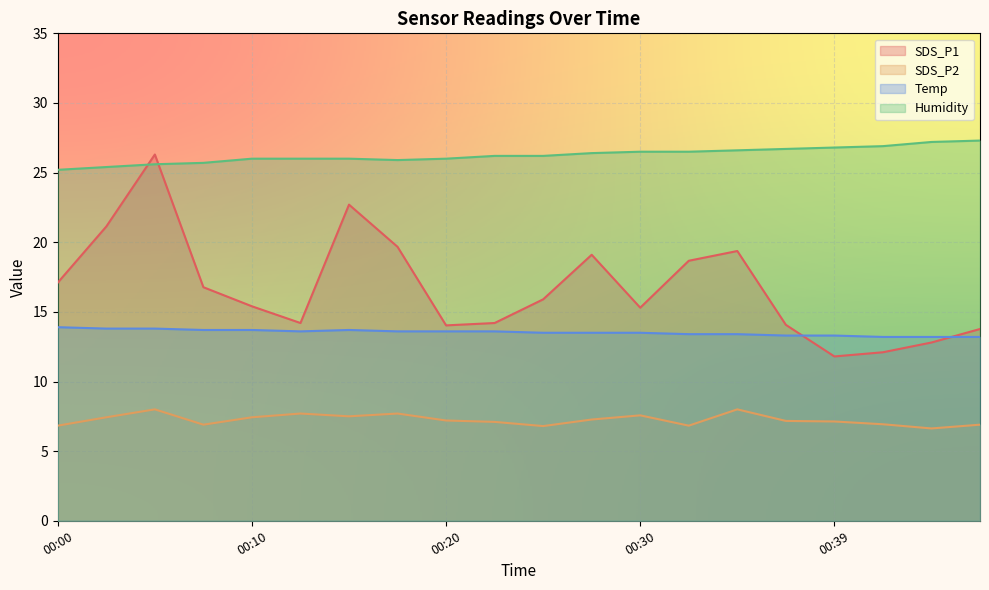

Where do Temp and SDS_P1 first cross each other?

00:37 and 00:39